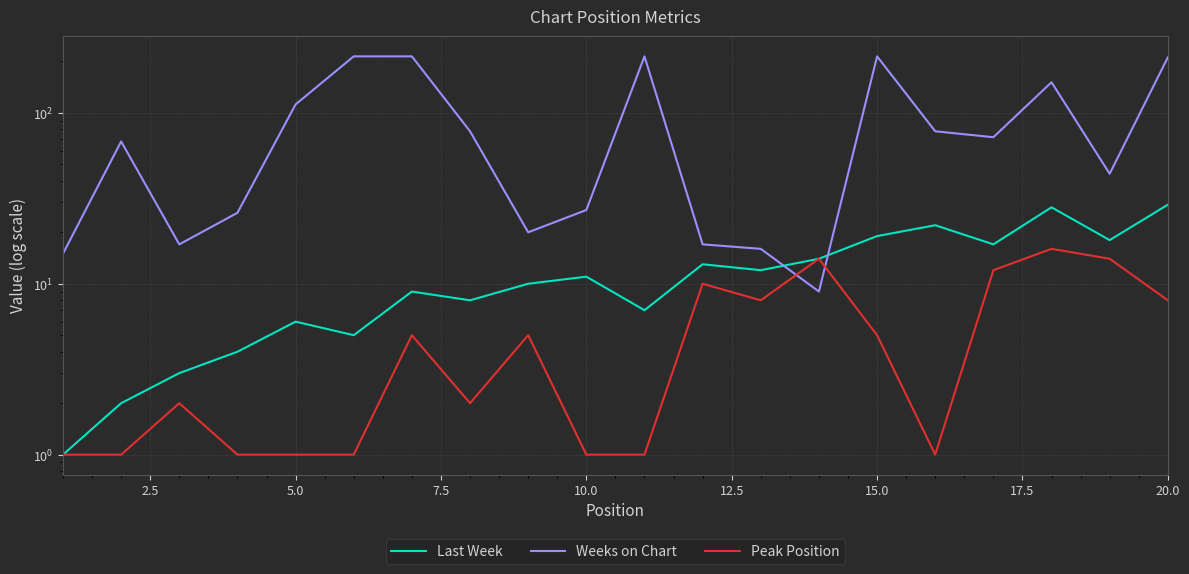

How many intersections are there between Last Week and Weeks on Chart?

2